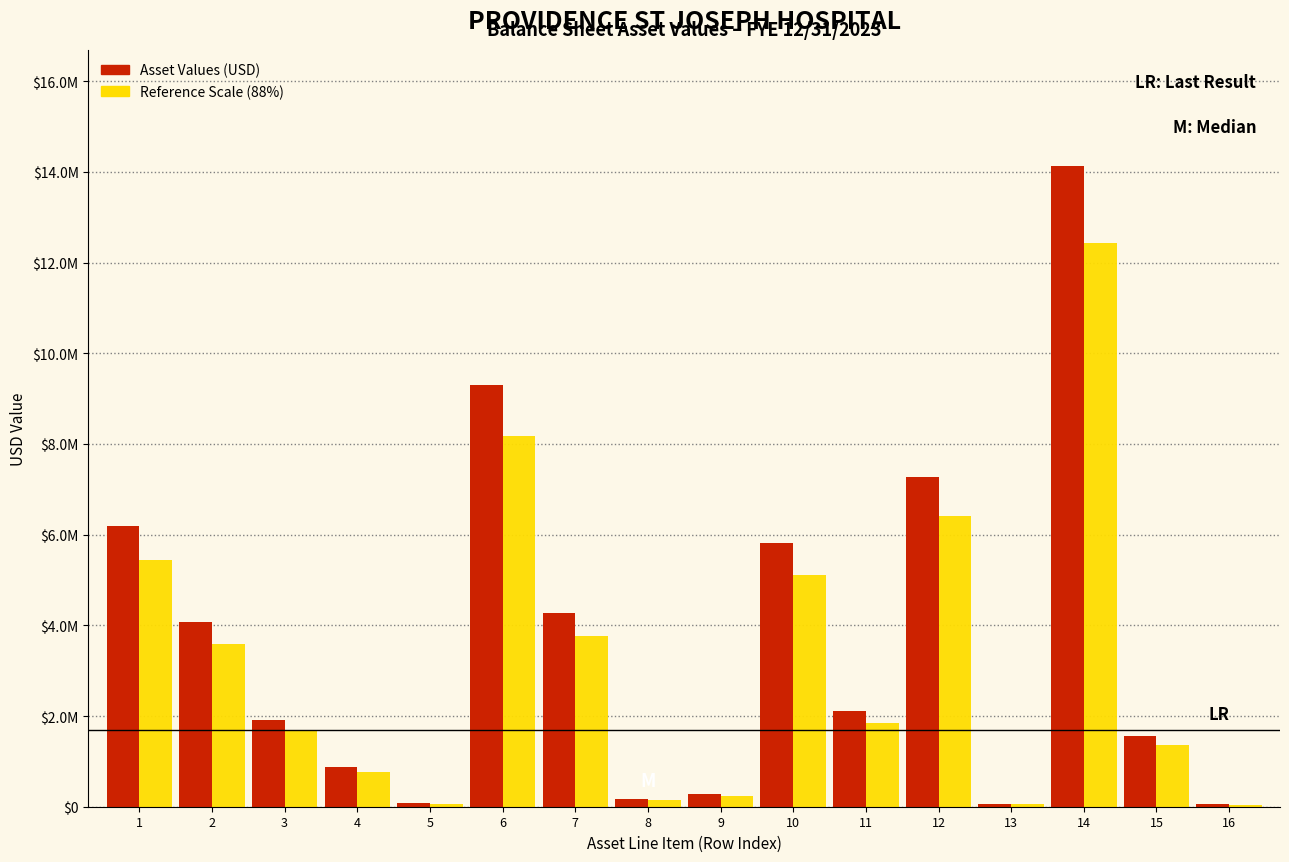

What are all the series names shown in the legend?

Asset Values (USD), Reference Scale (88%)